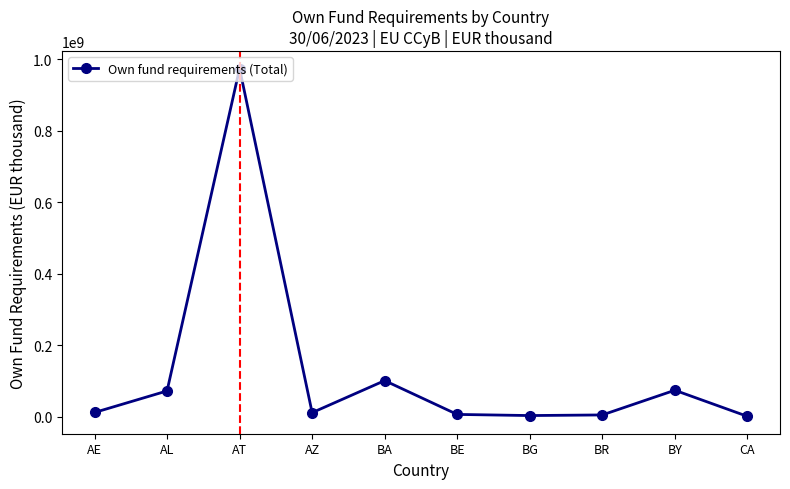

What is the sum of the values at BE and AE?

19427929.6